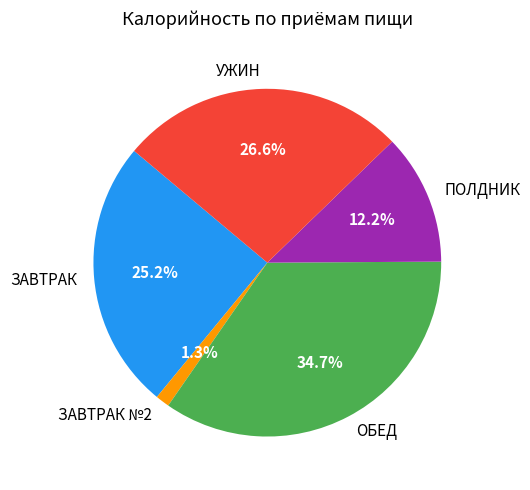

Does ЗАВТРАК represent more than half of the total?

No